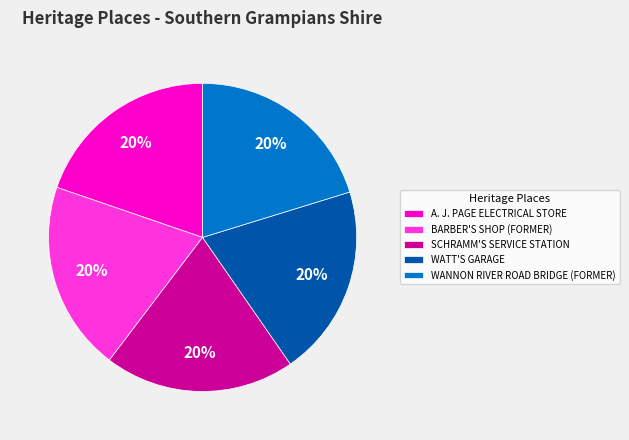

Do WATT'S GARAGE and A. J. PAGE ELECTRICAL STORE together represent more than half of the pie?

No